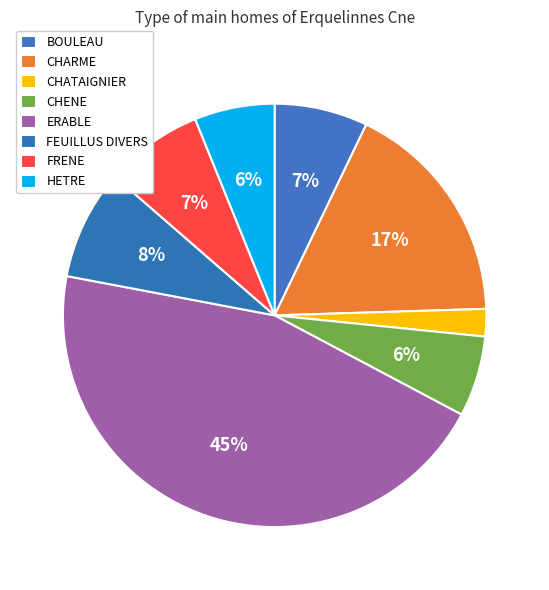

What is the largest slice in the pie chart?

ERABLE